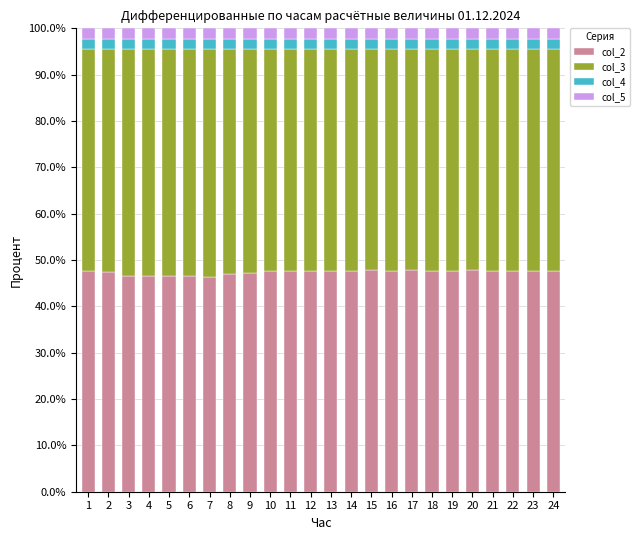

What is the total value across all series at 22?

100.0